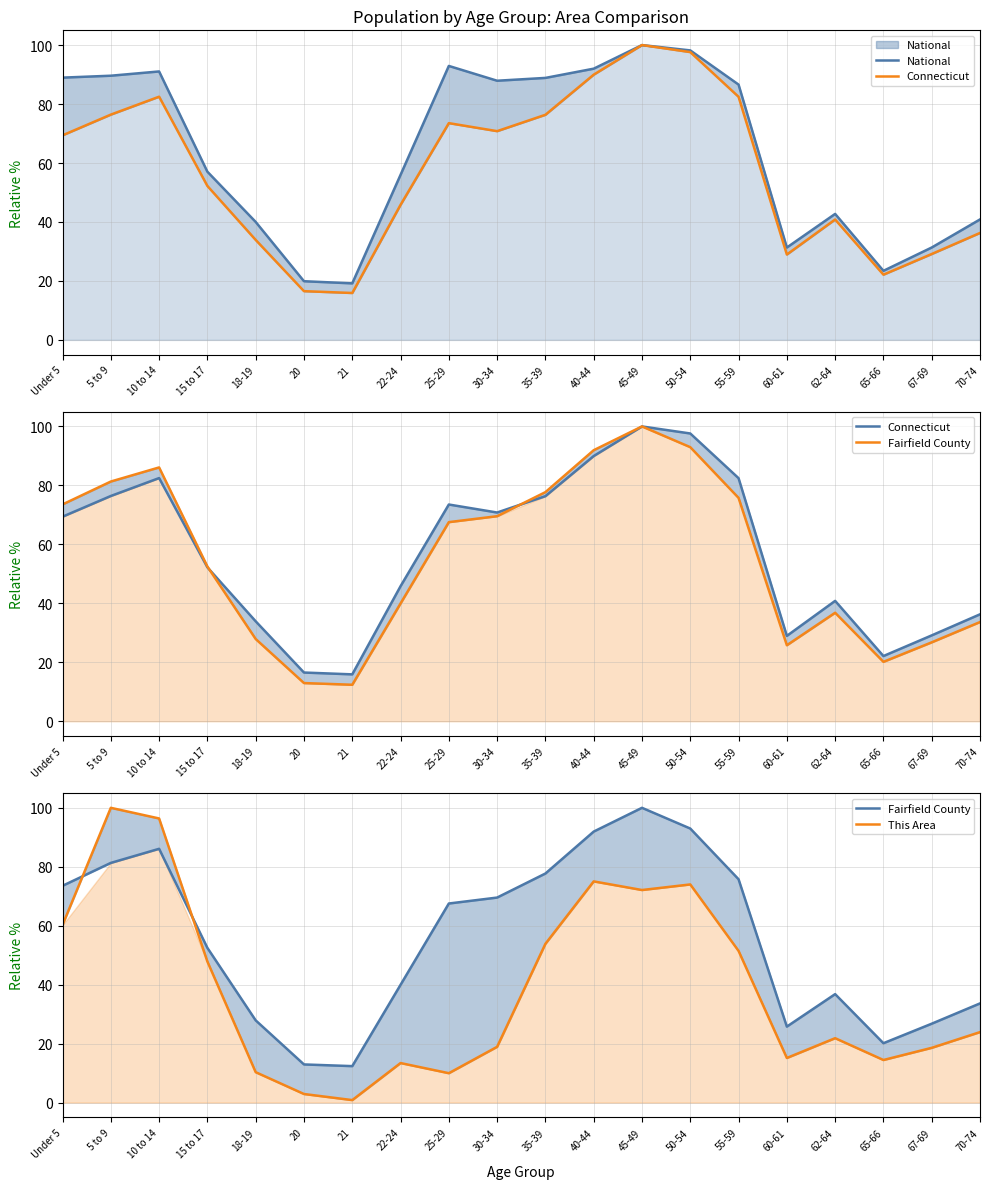

At 50-54, list the series in order from largest to smallest.

National, Connecticut, Fairfield County, This Area